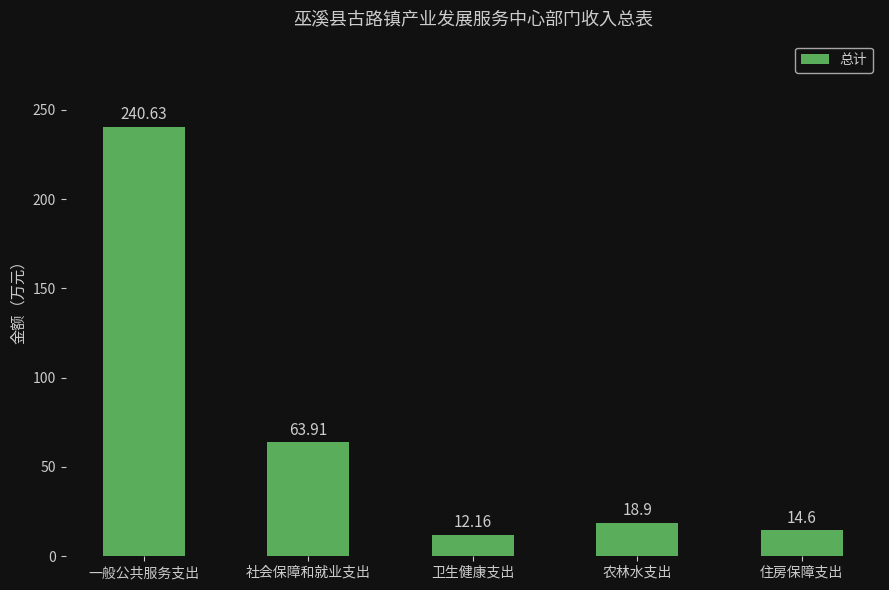

Reading left to right, list all the values displayed in this chart.

240.6	63.9	12.2	18.9	14.6